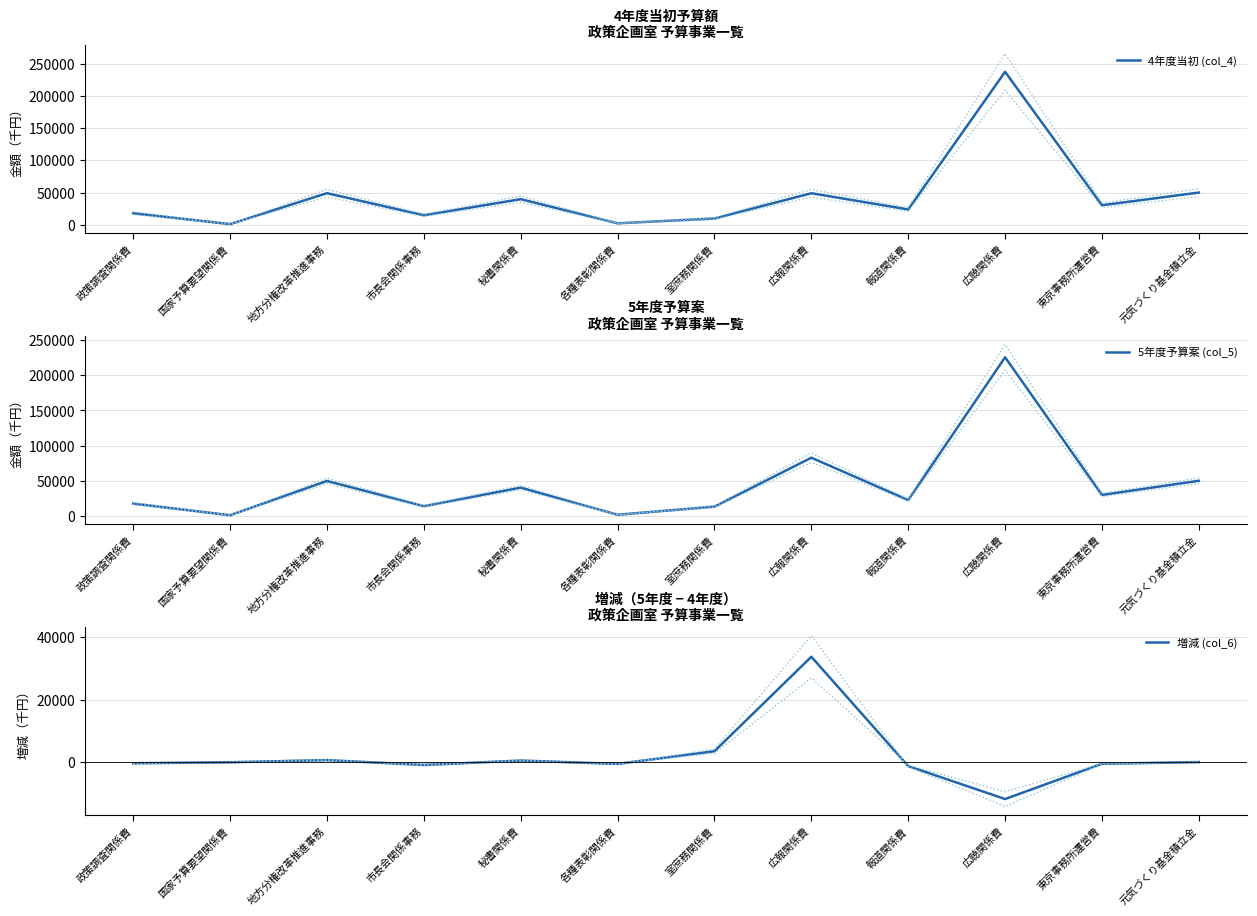

Which category has the highest value across all series?

広聴関係費